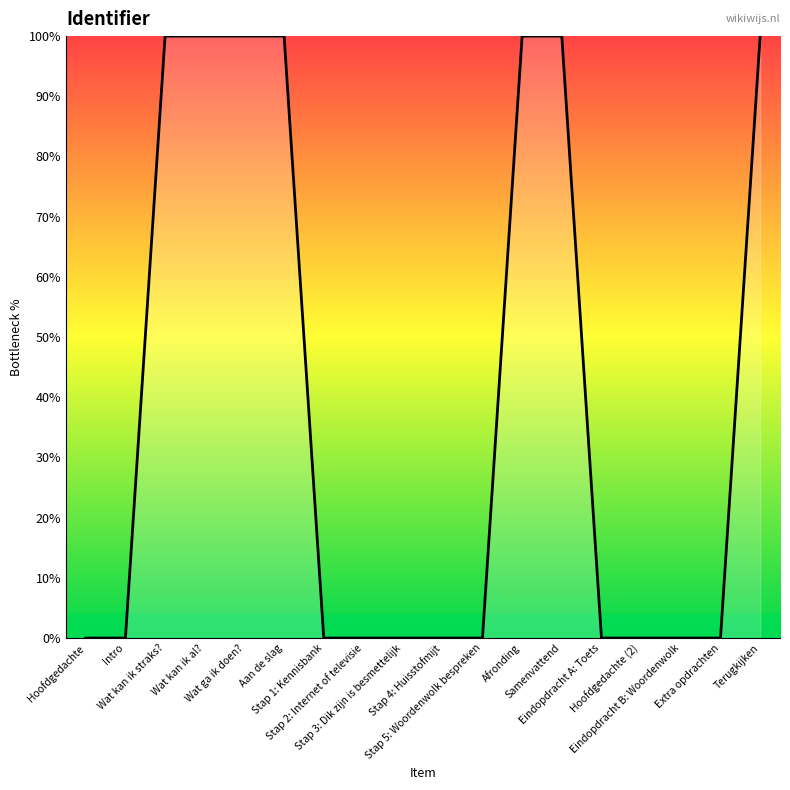

Does the chart display data point markers on the line(s)?

No